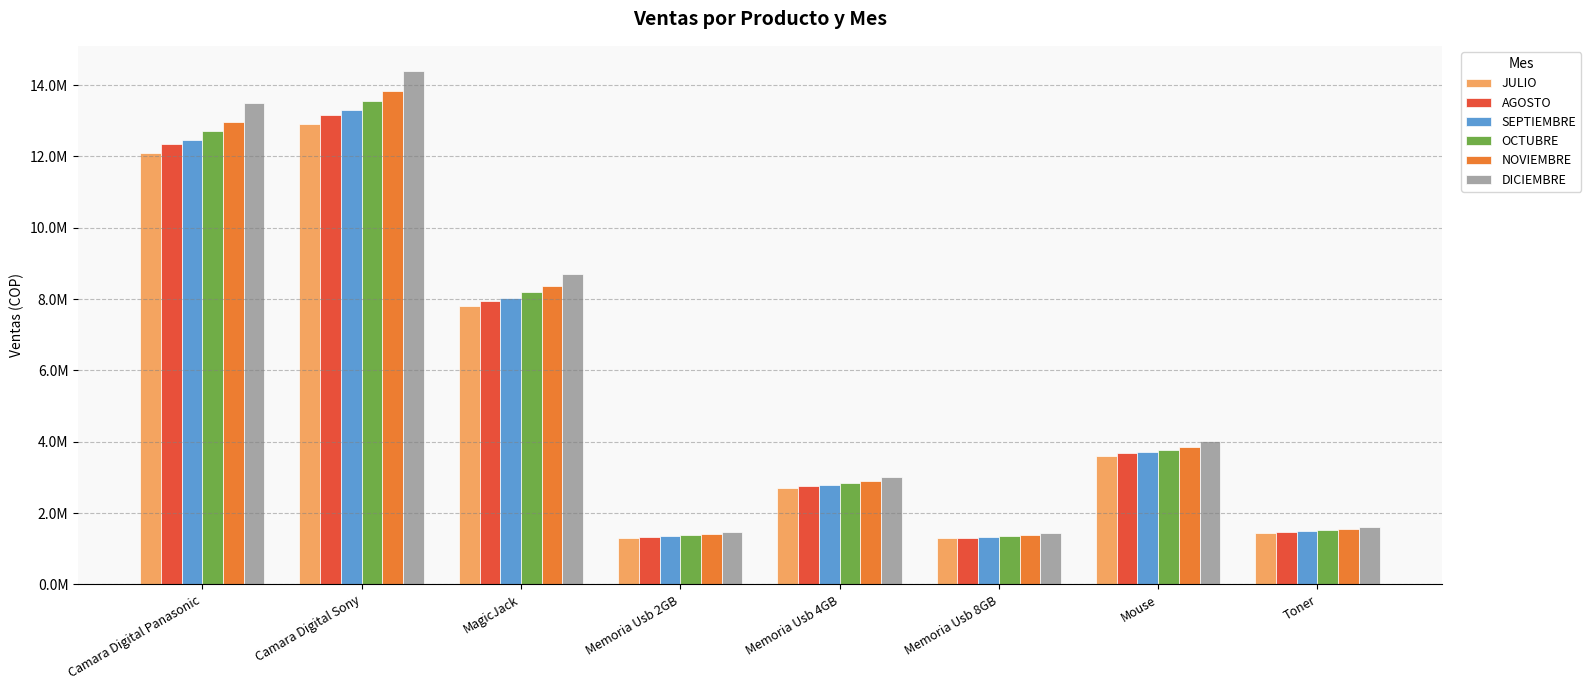

Are the bars grouped side by side (vs. stacked)?

Yes